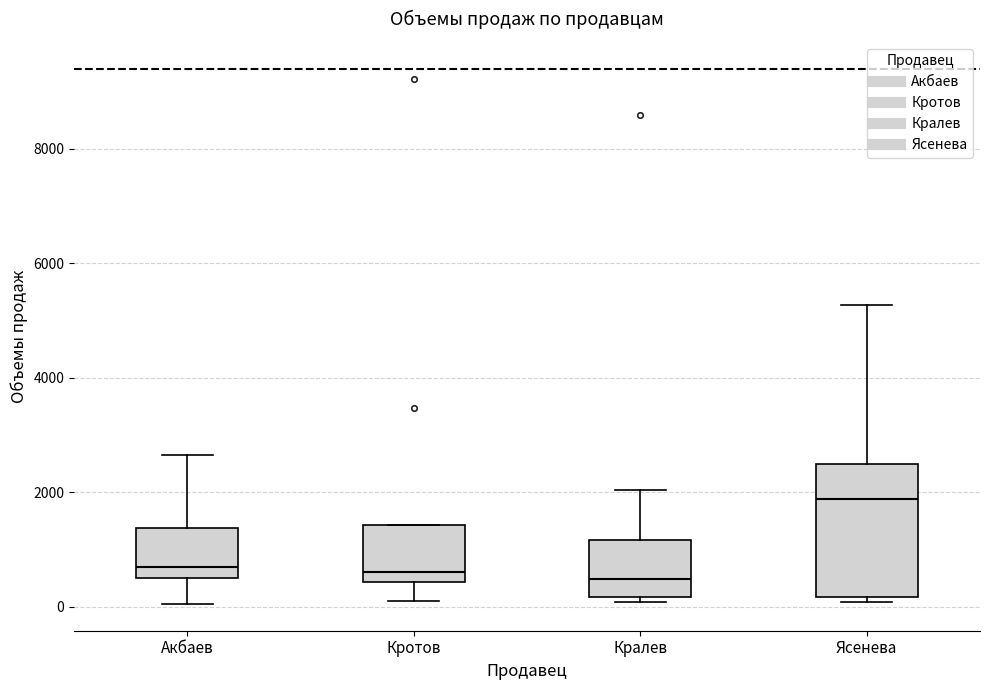

Reading left to right, transcribe this box plot: for each box, give where its median line is, the range the box spans, and where its two whiskers end, as read against the y-axis. The values are not printed on the chart, so give them approximately, as read against the axis.

Акбаев: median 600, box 400 to 1400, whiskers 0 to 2600
Кротов: median 600, box 400 to 1400, whiskers 200 to 1400
Кралев: median 400, box 200 to 1200, whiskers 0 to 2000
Ясенева: median 1800, box 200 to 2400, whiskers 0 to 5200